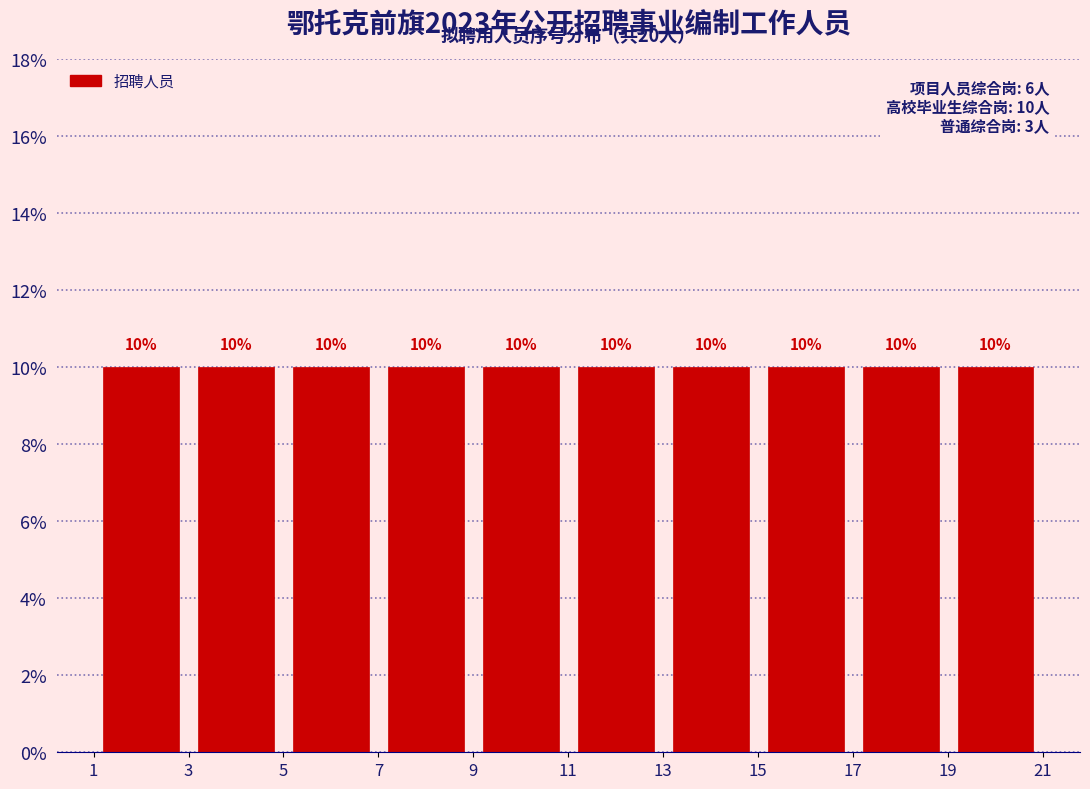

What is the height of the bar covering 9 to 11 on the x-axis?

10